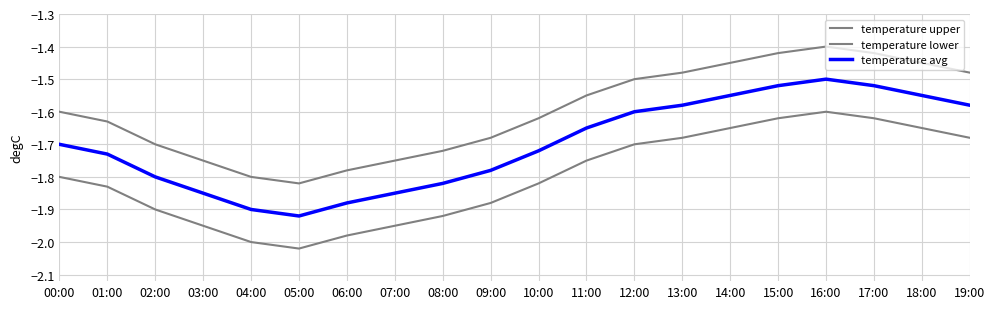

True or false: temperature upper and temperature lower cross at least once.

False